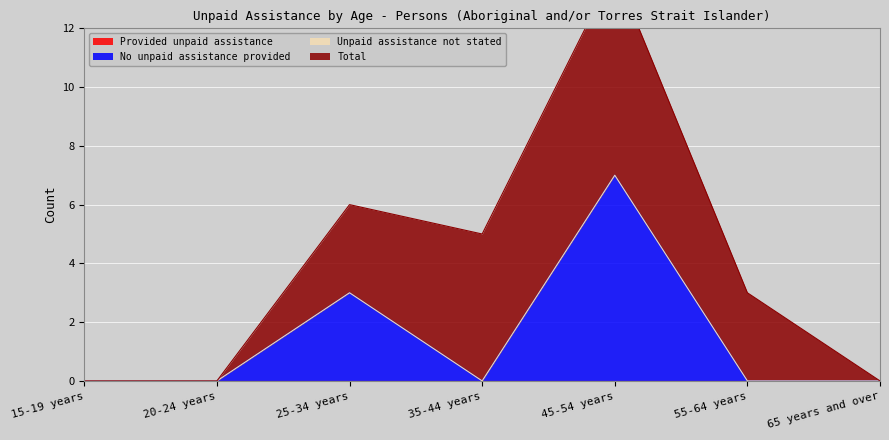

Does the chart display data point markers on the line(s)?

No